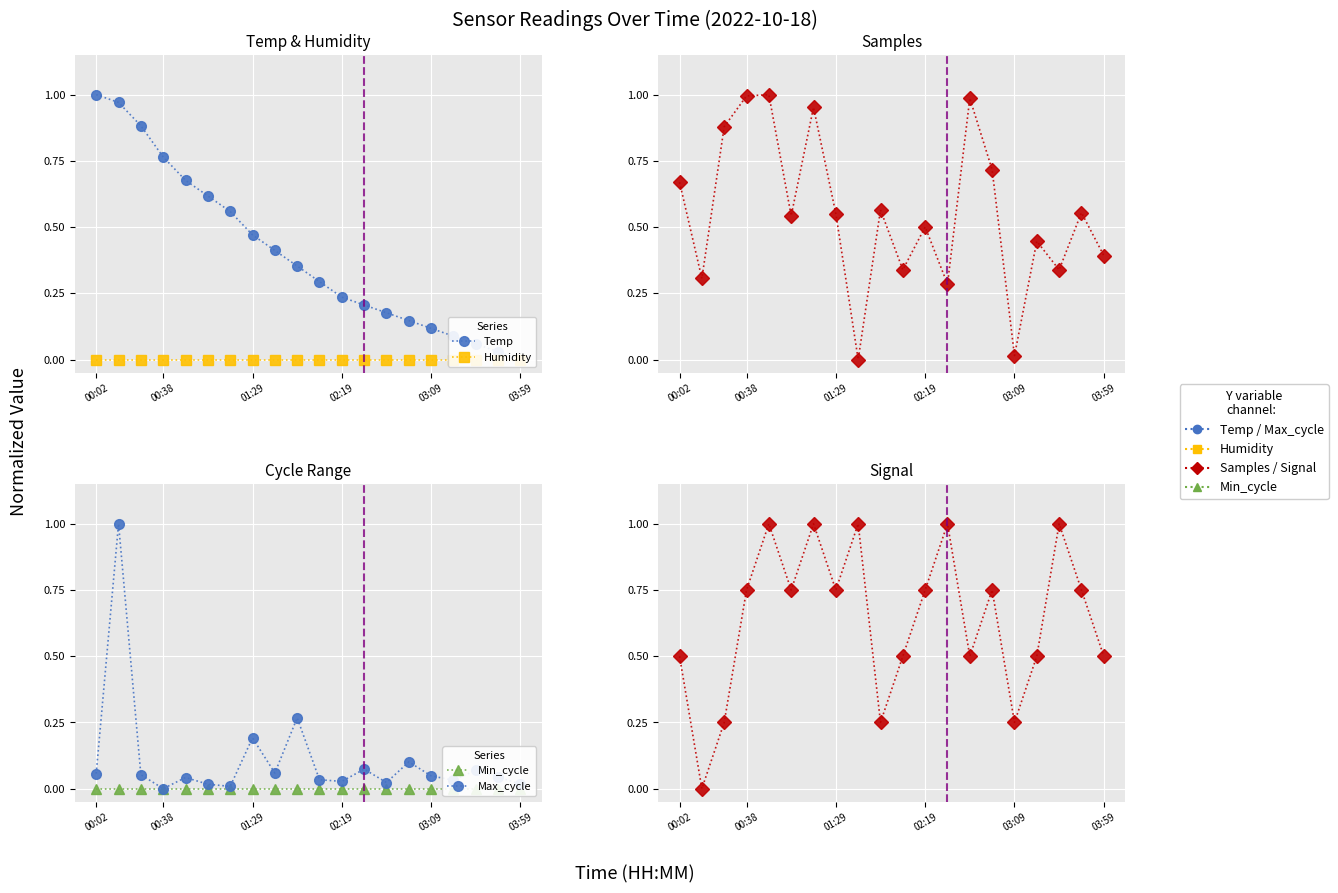

After their last crossing, which series has the higher values: Max_cycle or Samples?

Samples